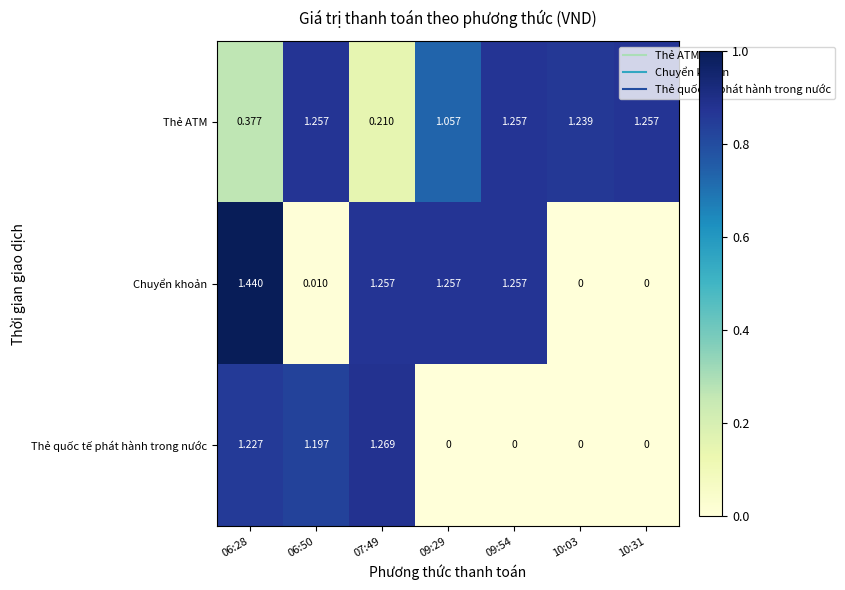

Which series has the widest spread of values?

Chuyển khoản